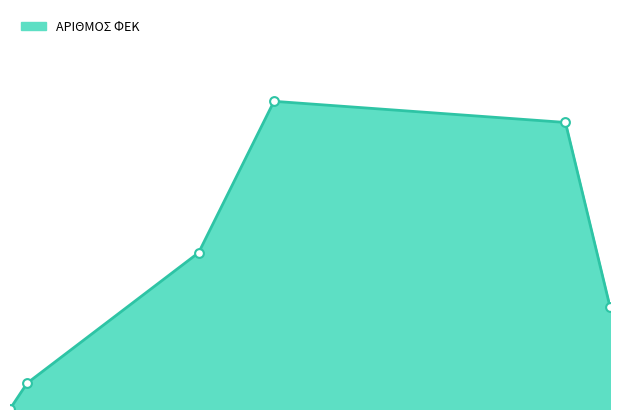

Which has a higher value, 2010 or 1840?

2010